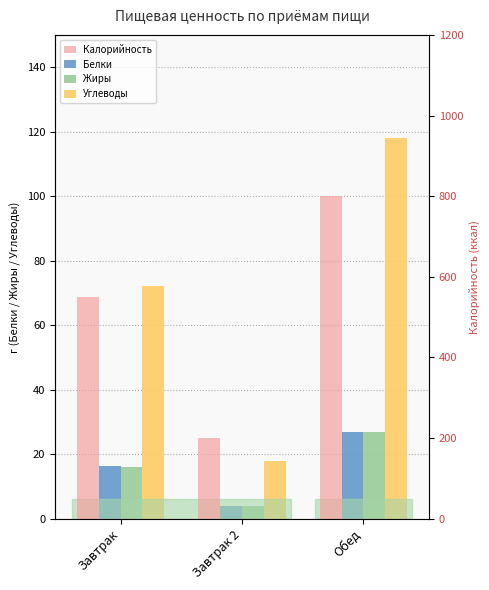

What is the label of the 1st bar from the right?

Обед